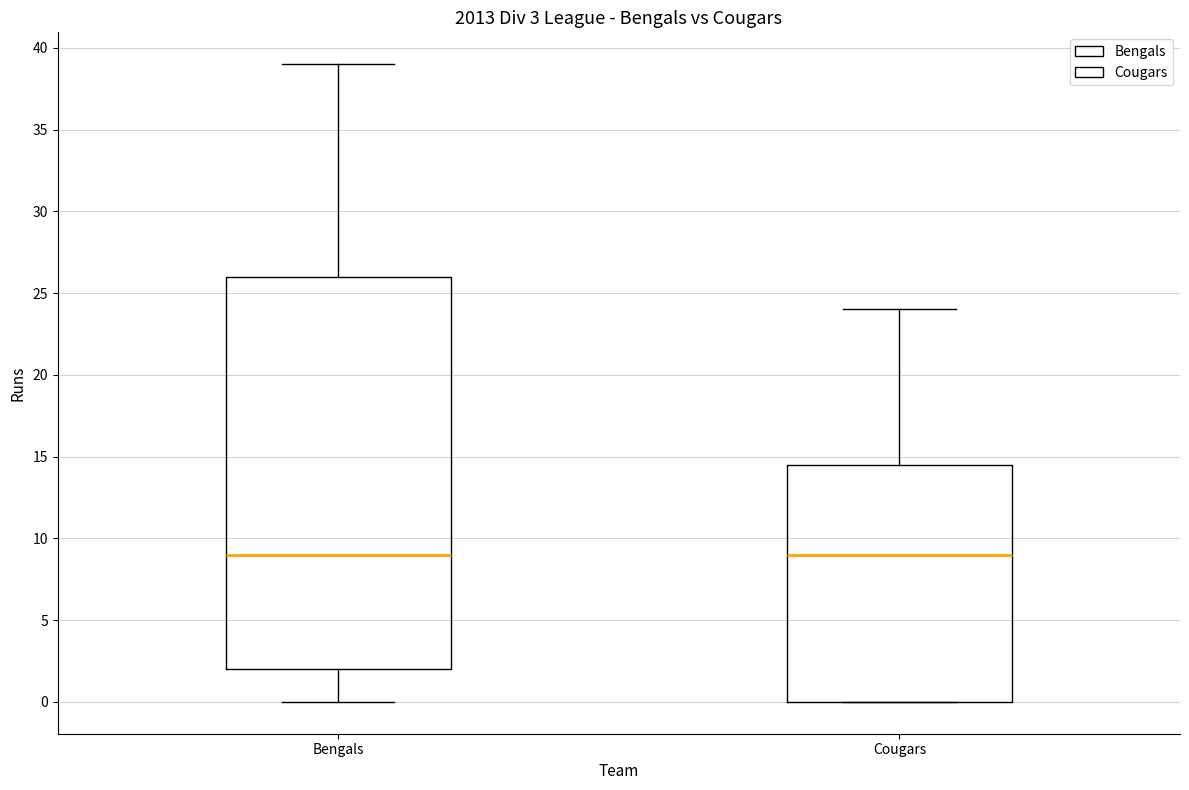

Which box is the tallest, from its lower edge to its upper edge?

Bengals